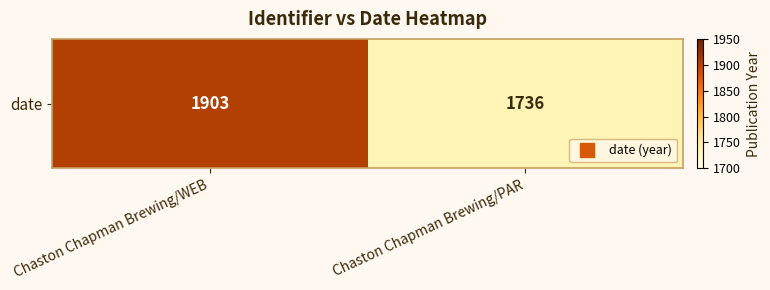

What is the difference between the maximum and minimum values?

167